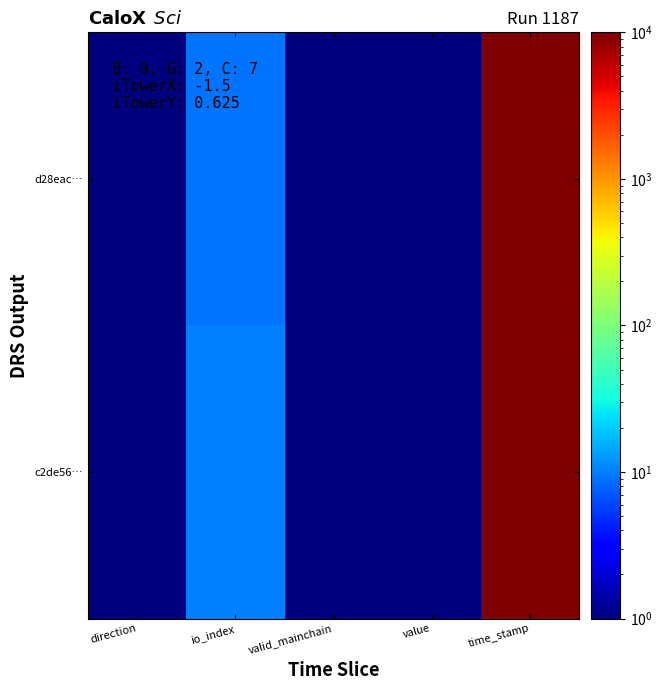

At how many categories does at least one series exceed 1289181075?

1